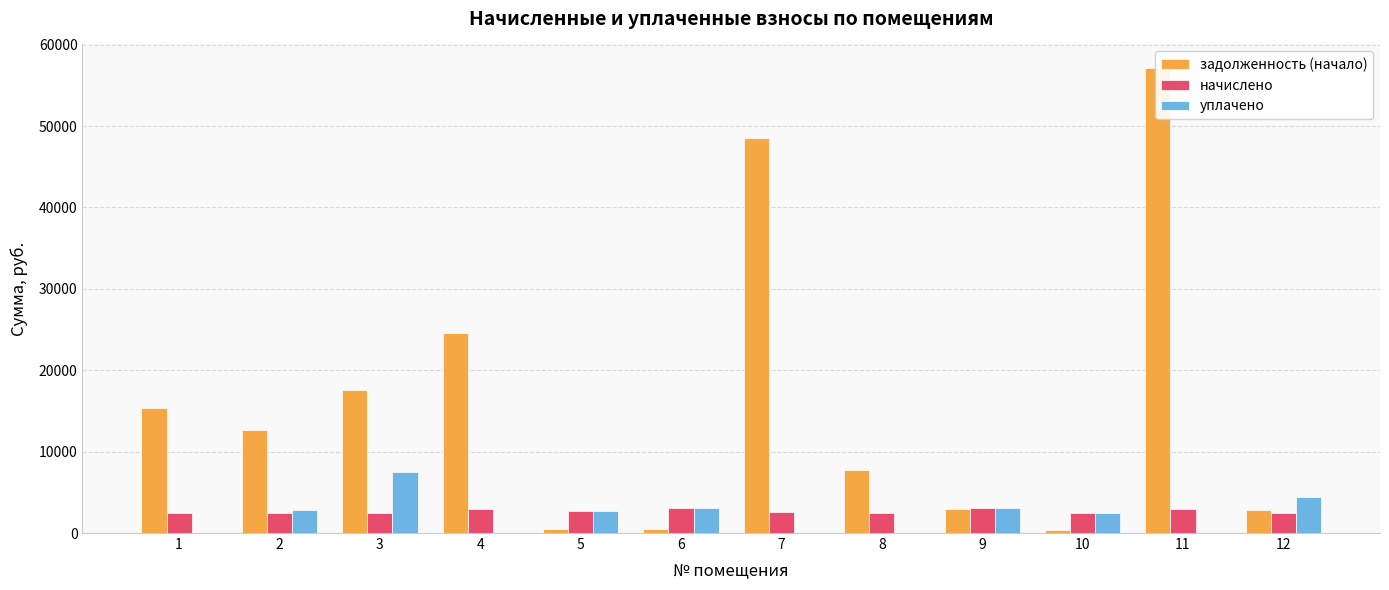

What is the highest value of the уплачено series?

7500.0